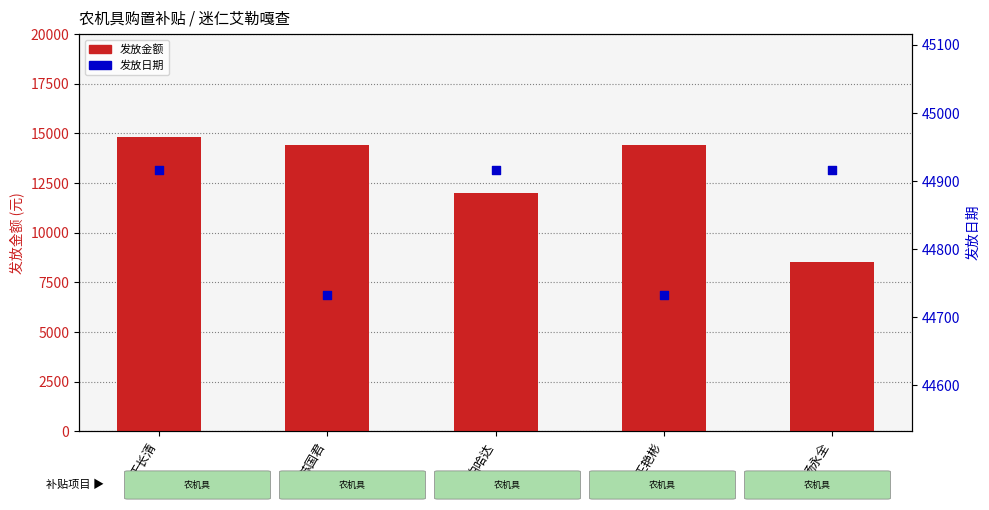

What is the total value across all series at 苏国君?

59132